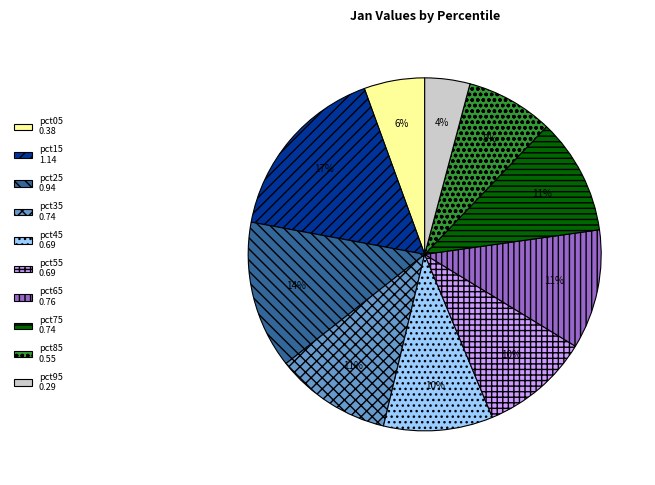

True or false: pct25 accounts for 14% of the total.

True